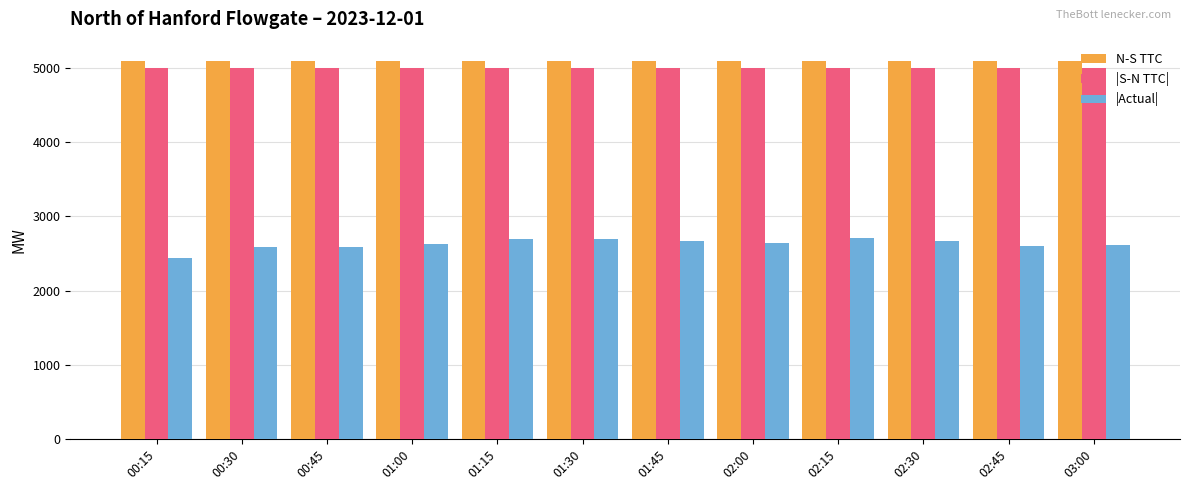

Between 00:30 and 01:30, which series saw the biggest shift?

|Actual|